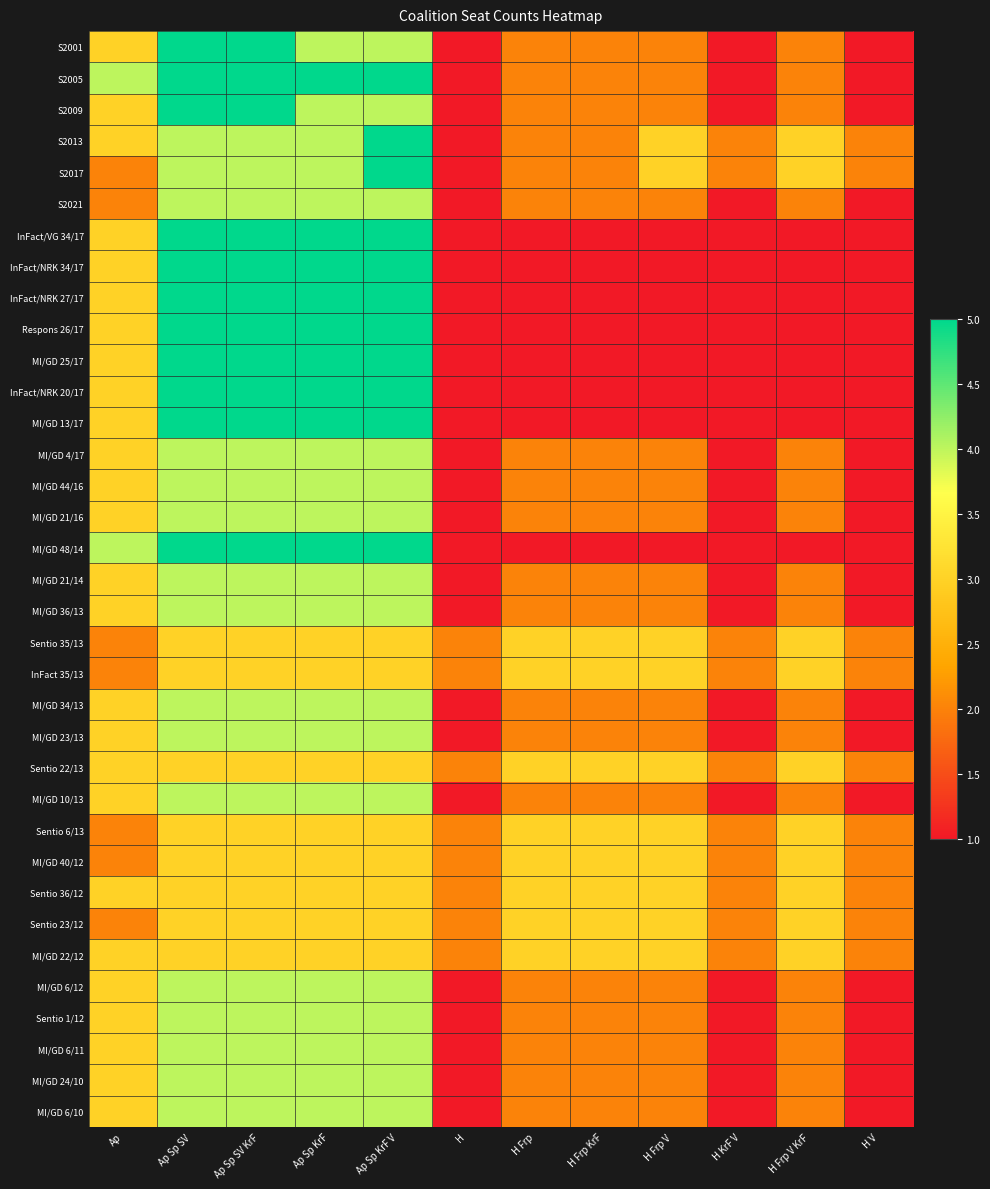

What is the maximum value shown in the chart?

5